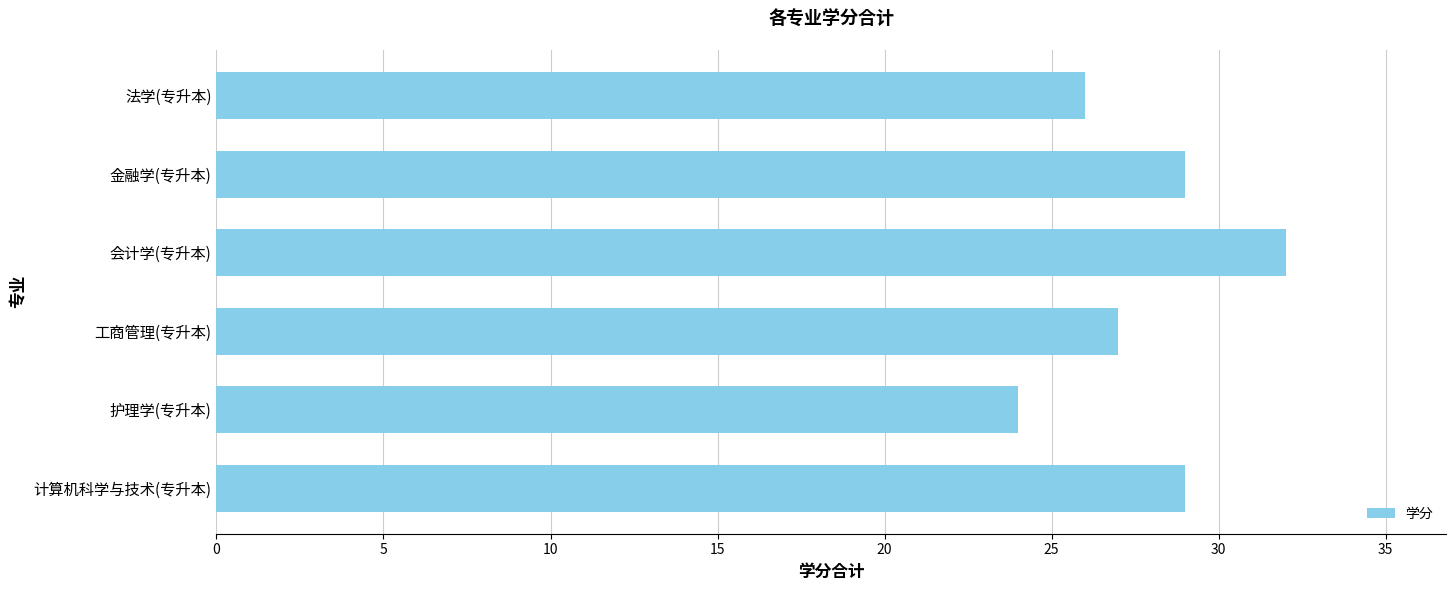

Reading top to bottom, list all the values displayed in this chart.

26	29	32	27	24	29